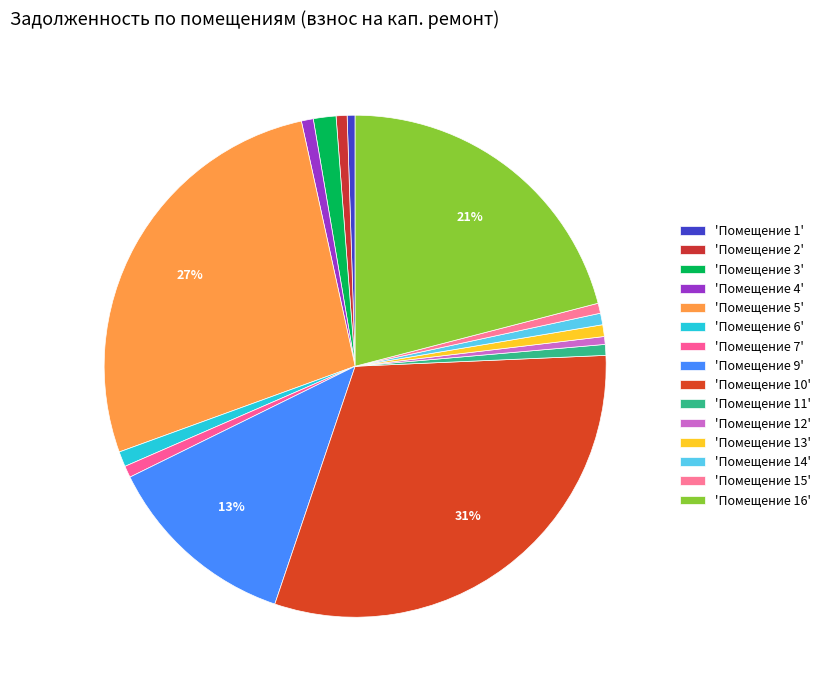

Count the number of slices in the pie.

15